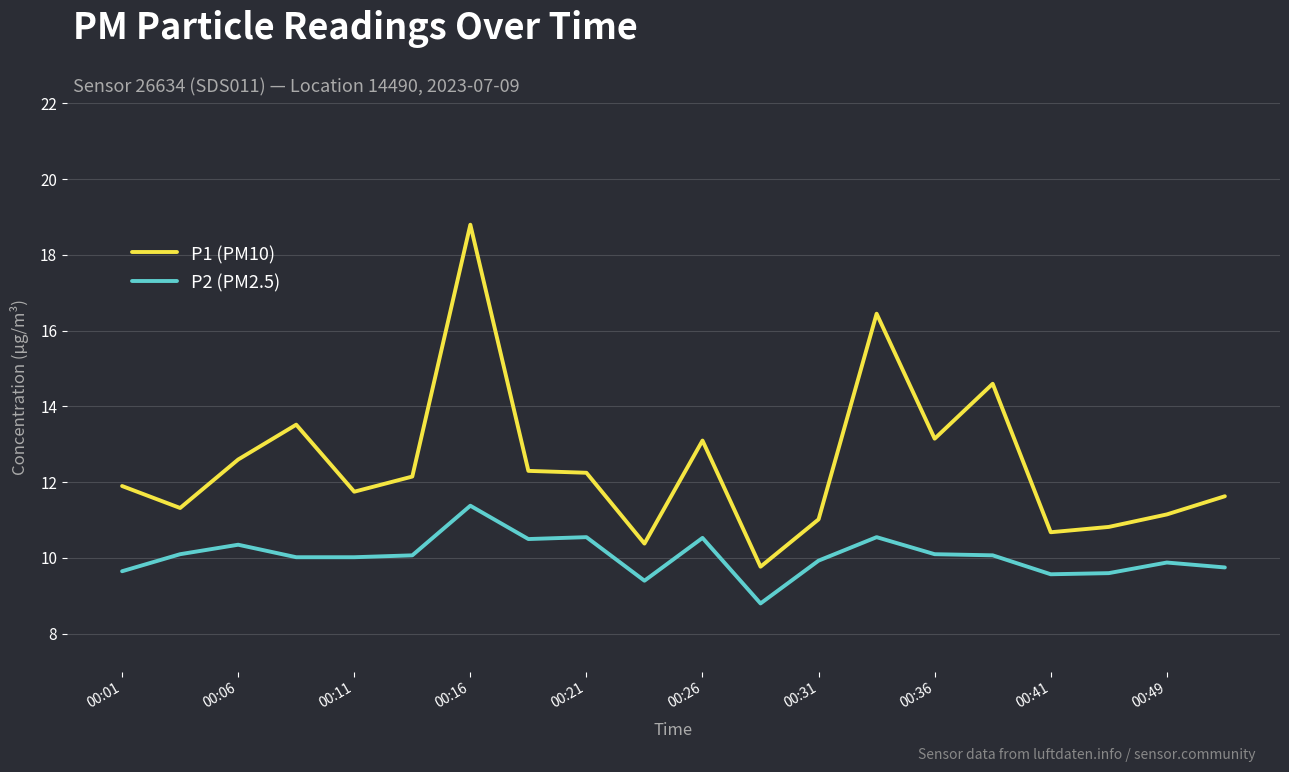

Rank the series by their average value, from highest to lowest.

P1 (PM10), P2 (PM2.5)